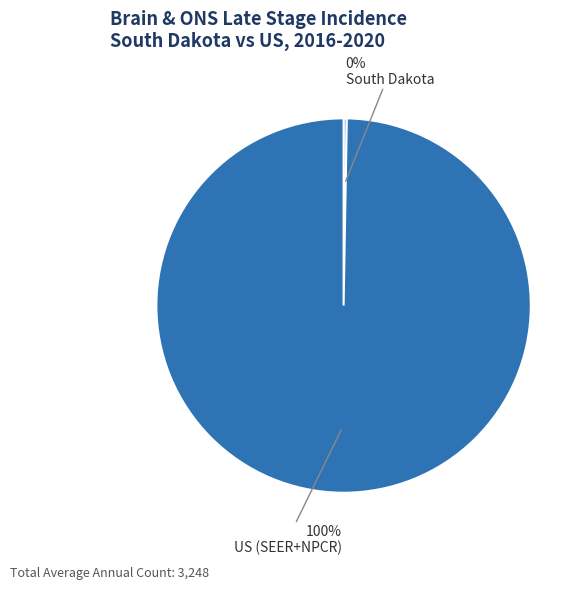

To the nearest percent, what is the average slice percentage?

50%